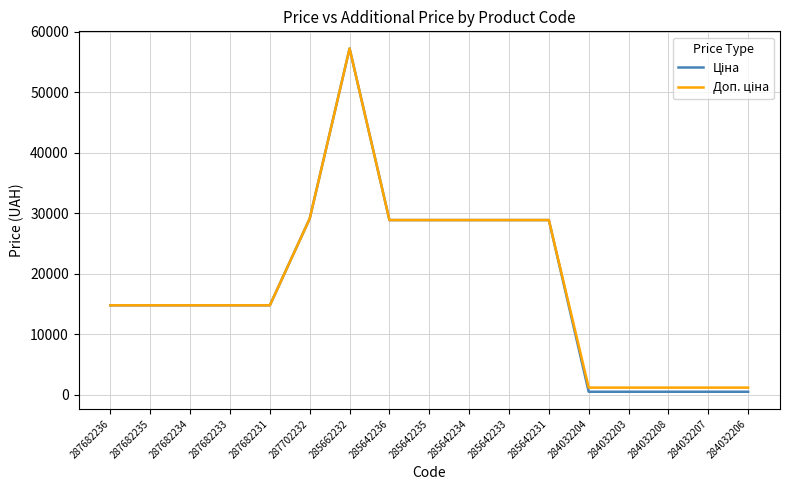

At which category is the sum across all series the highest?

285662232